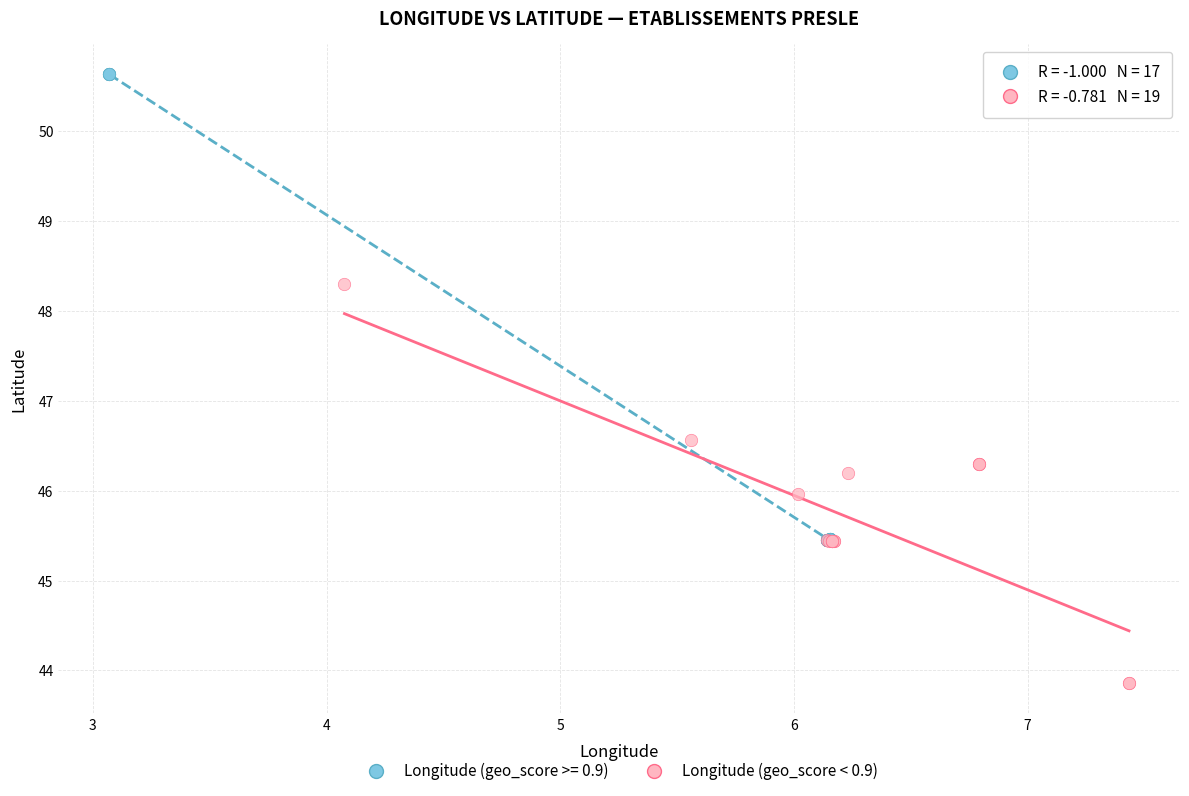

Which series has the widest spread of Y values?

Longitude (geo_score >= 0.9)